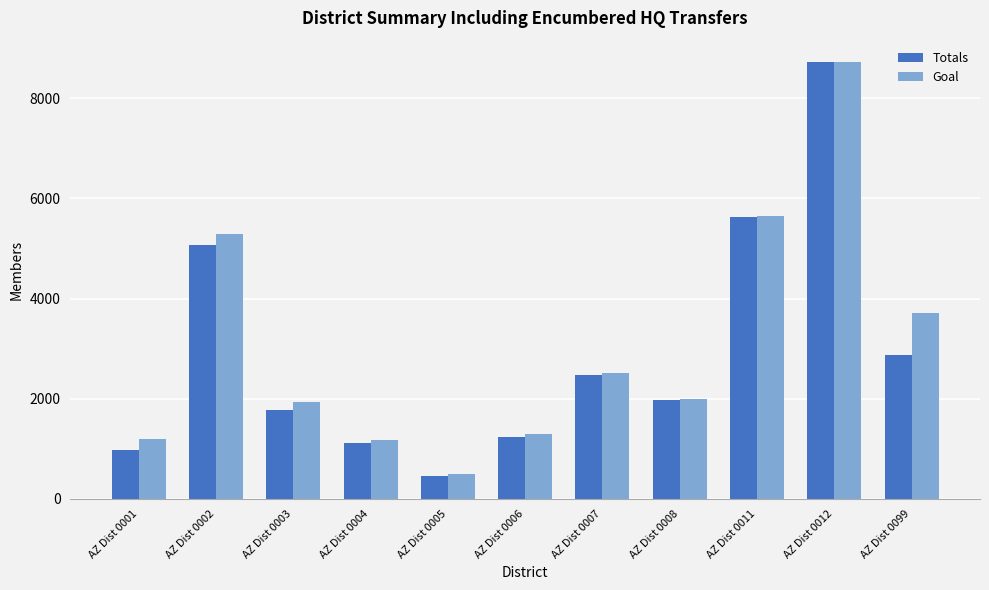

At AZ Dist 0099, list the series in order from smallest to largest.

Totals, Goal